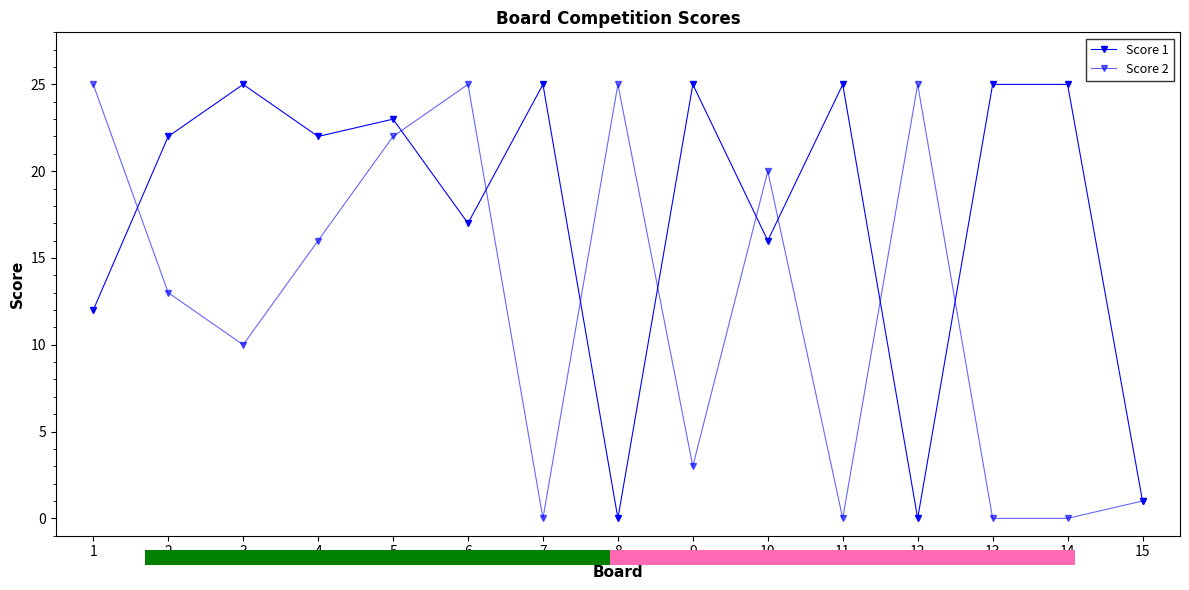

Which category has the highest value in the Score 2 series?

1